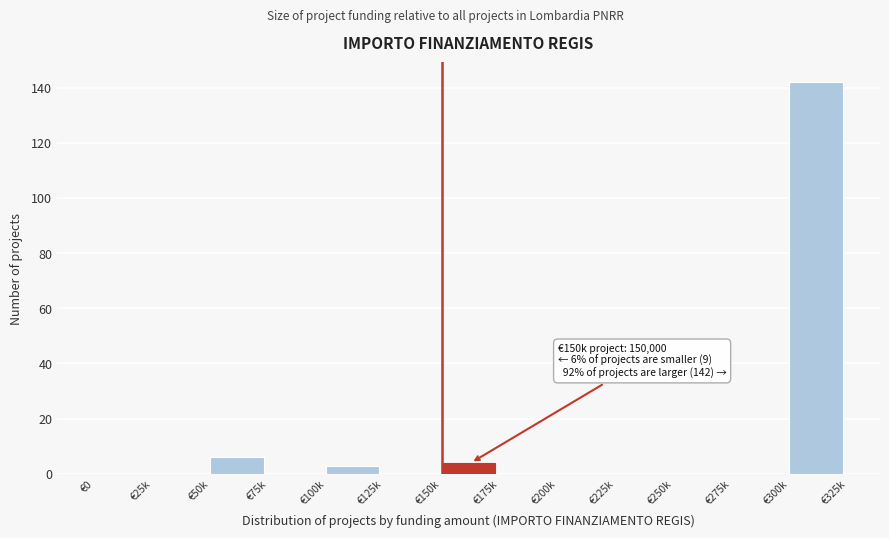

Reading left to right, transcribe all the data shown in this chart.

€0=0	€25k=0	€50k=6	€75k=0	€100k=3	€125k=0	€150k=4	€175k=0	€200k=0	€225k=0	€250k=0	€275k=0	€300k=142